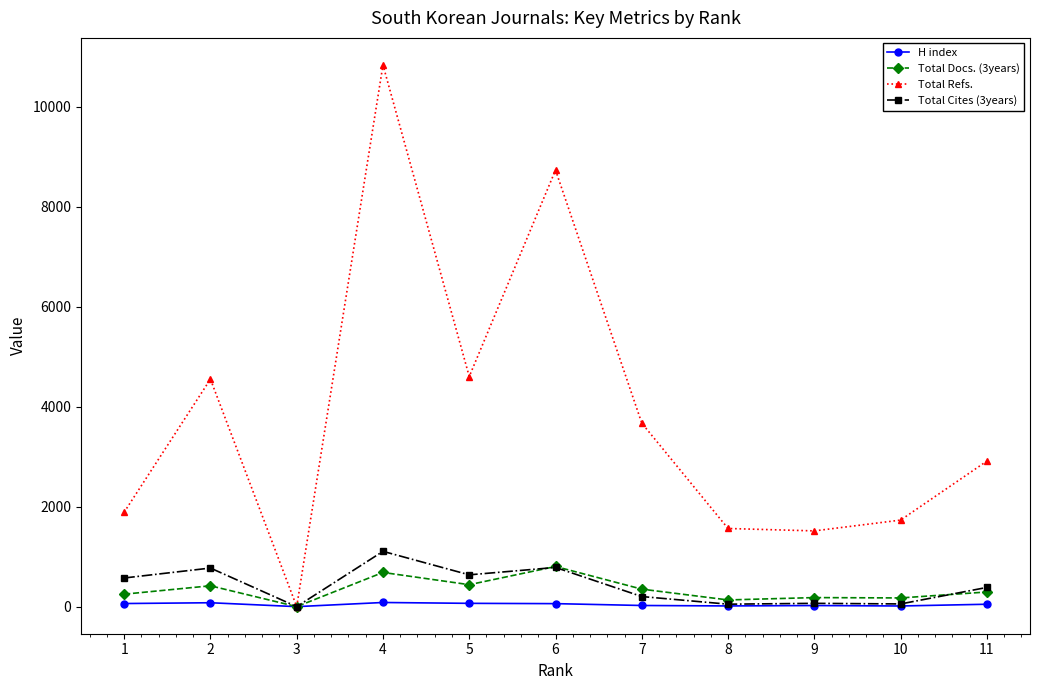

At which label does Total Cites (3years) first exceed 384?

1